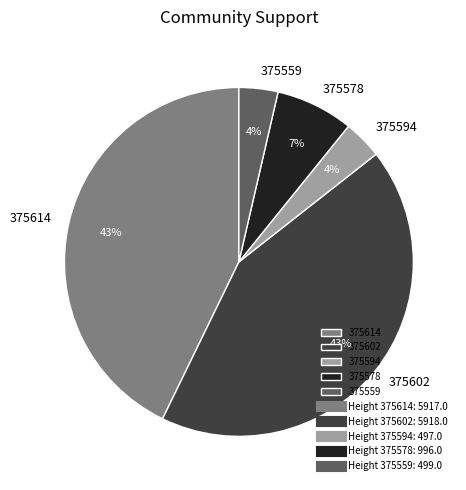

Is there any slice that represents more than half of the pie?

No